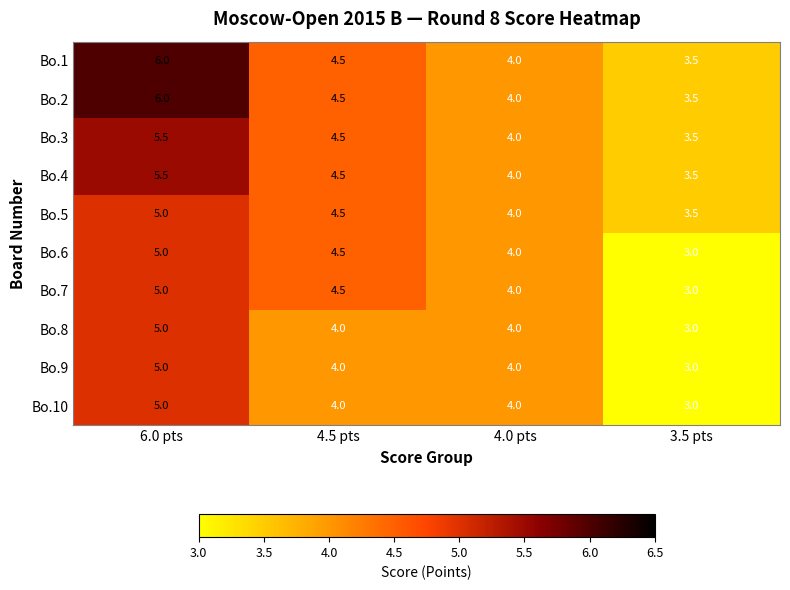

At which category is the sum across all series the highest?

6.0 pts